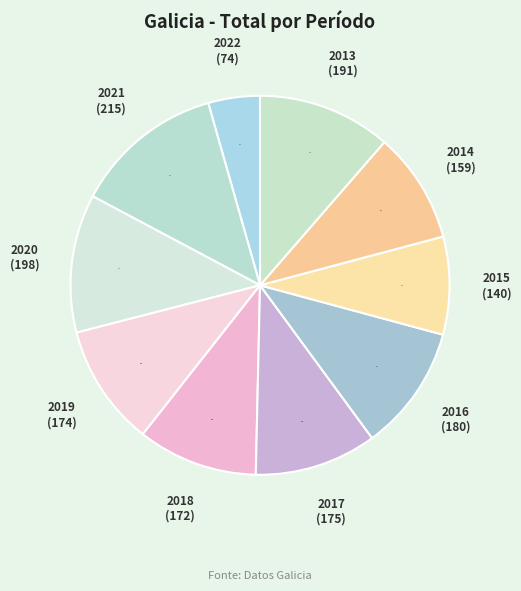

What is the ratio of the value at 2015 to the value at 2013?

0.7